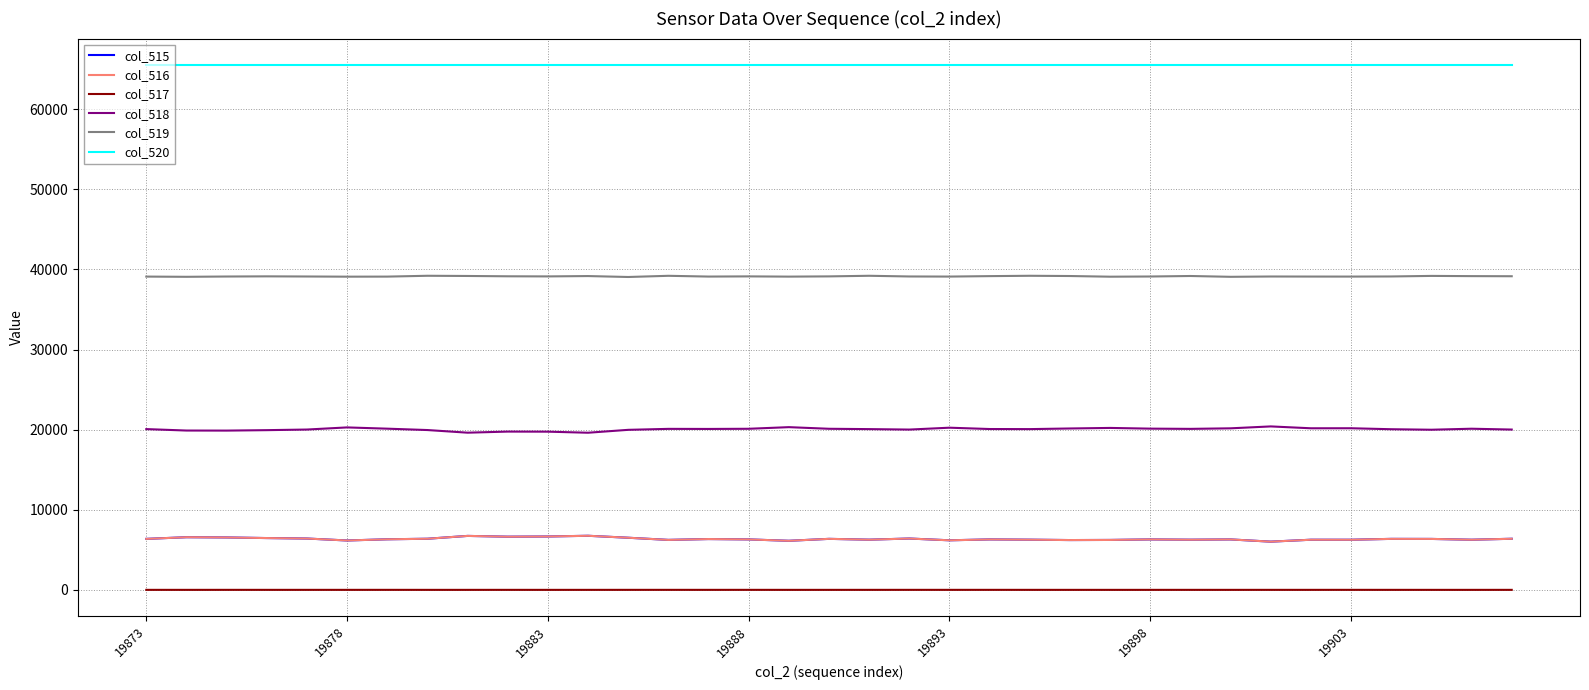

True or false: col_519 and col_515 intersect in this chart.

False